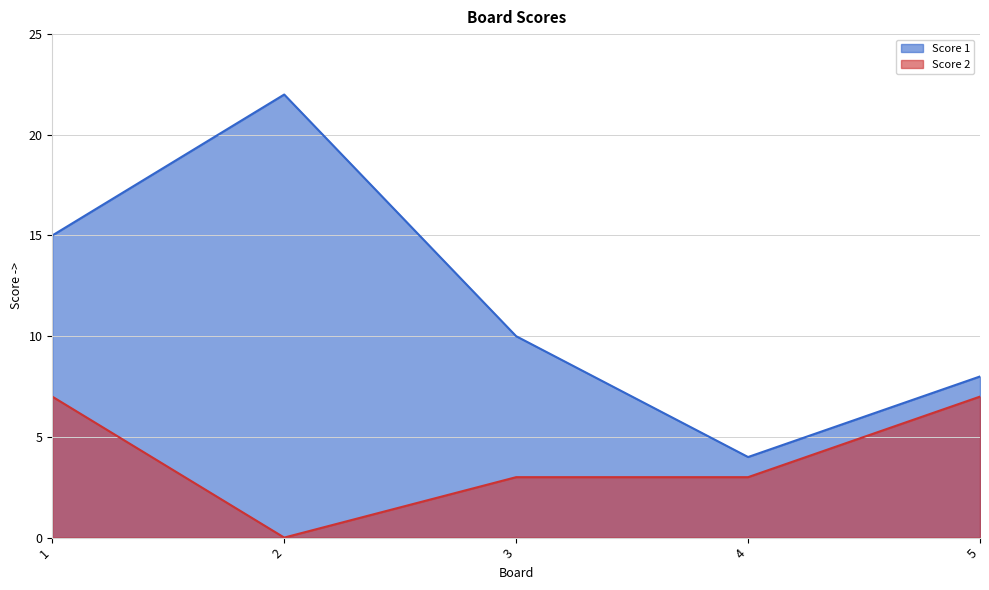

At 3, list the series in order from smallest to largest.

Score 2, Score 1